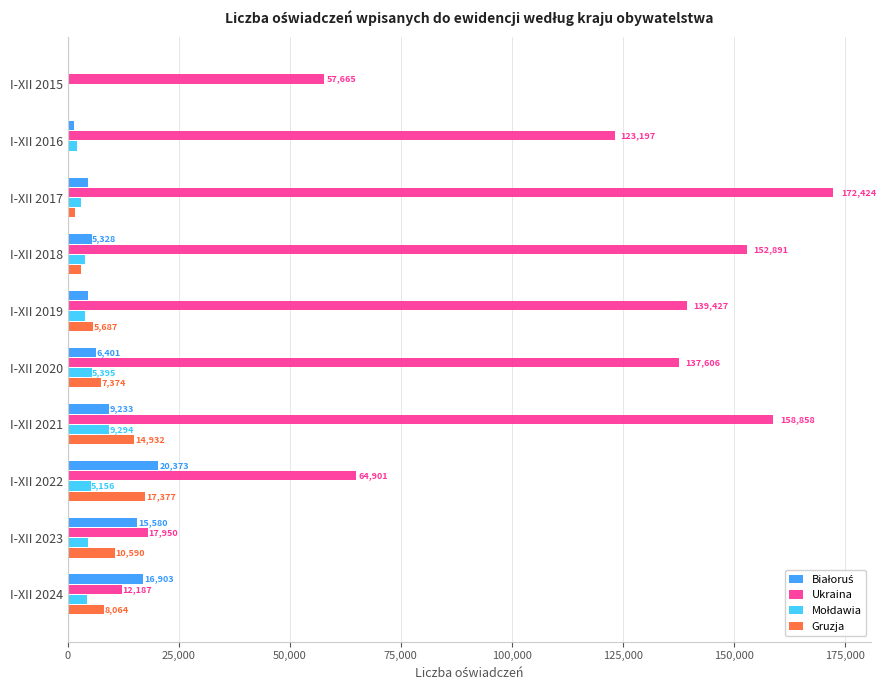

Which series has the largest total across all categories?

Ukraina